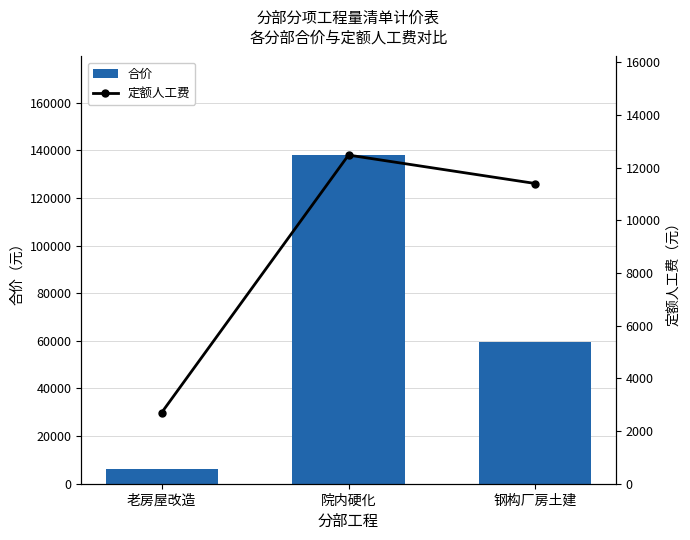

Which category has the highest value in the 定额人工费 series?

院内硬化